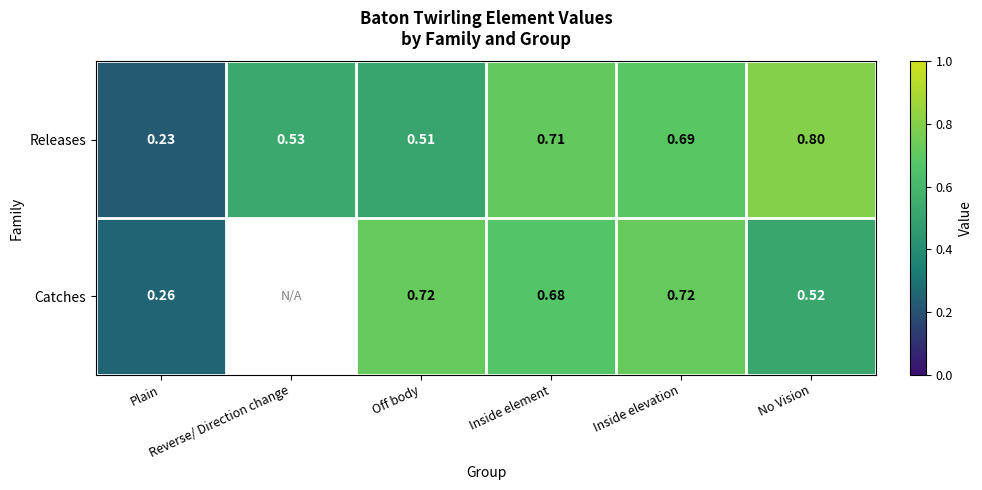

Count the Releases values in the range 0 to 1.

6